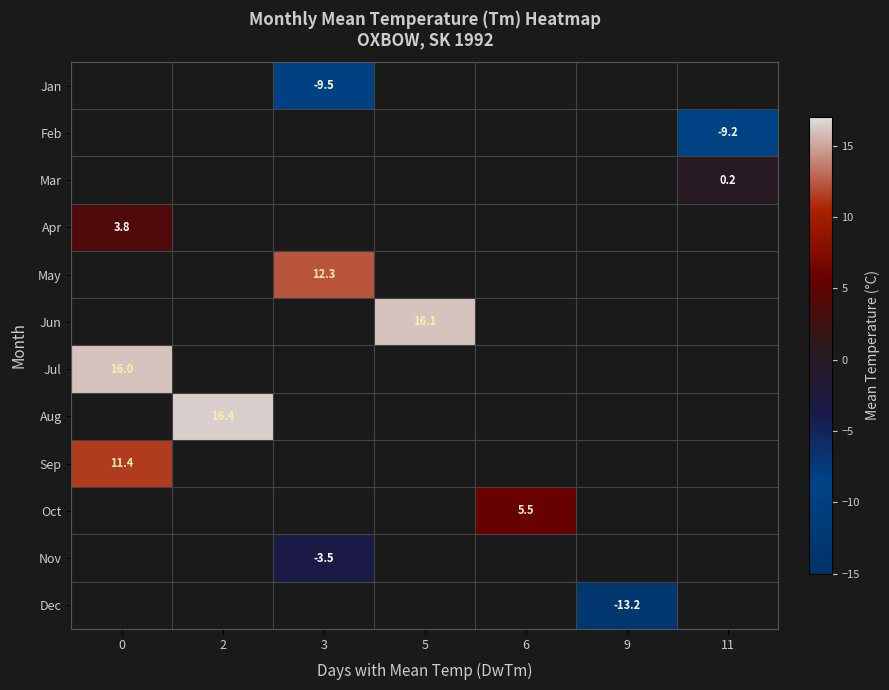

Is it true that Oct equals 5.5 at 6?

True